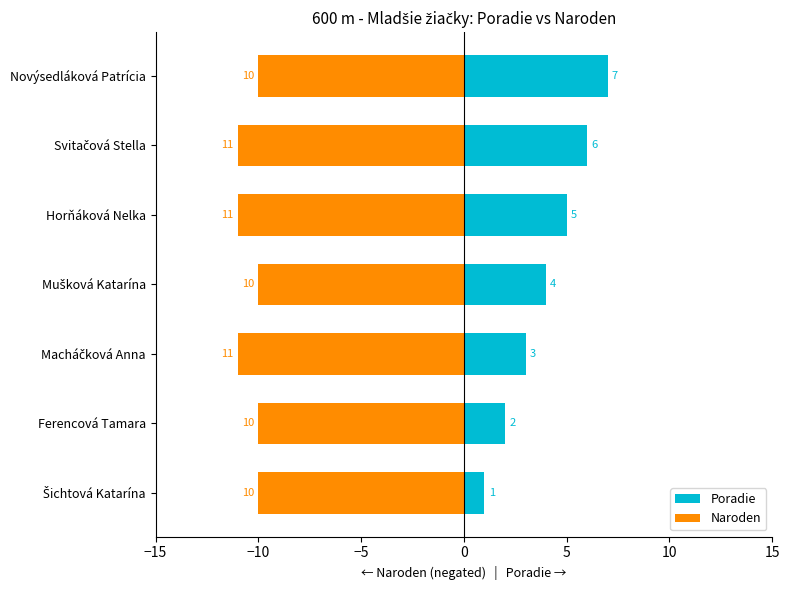

True or false: Naroden has a value of -16 at Svitačová Stella.

False